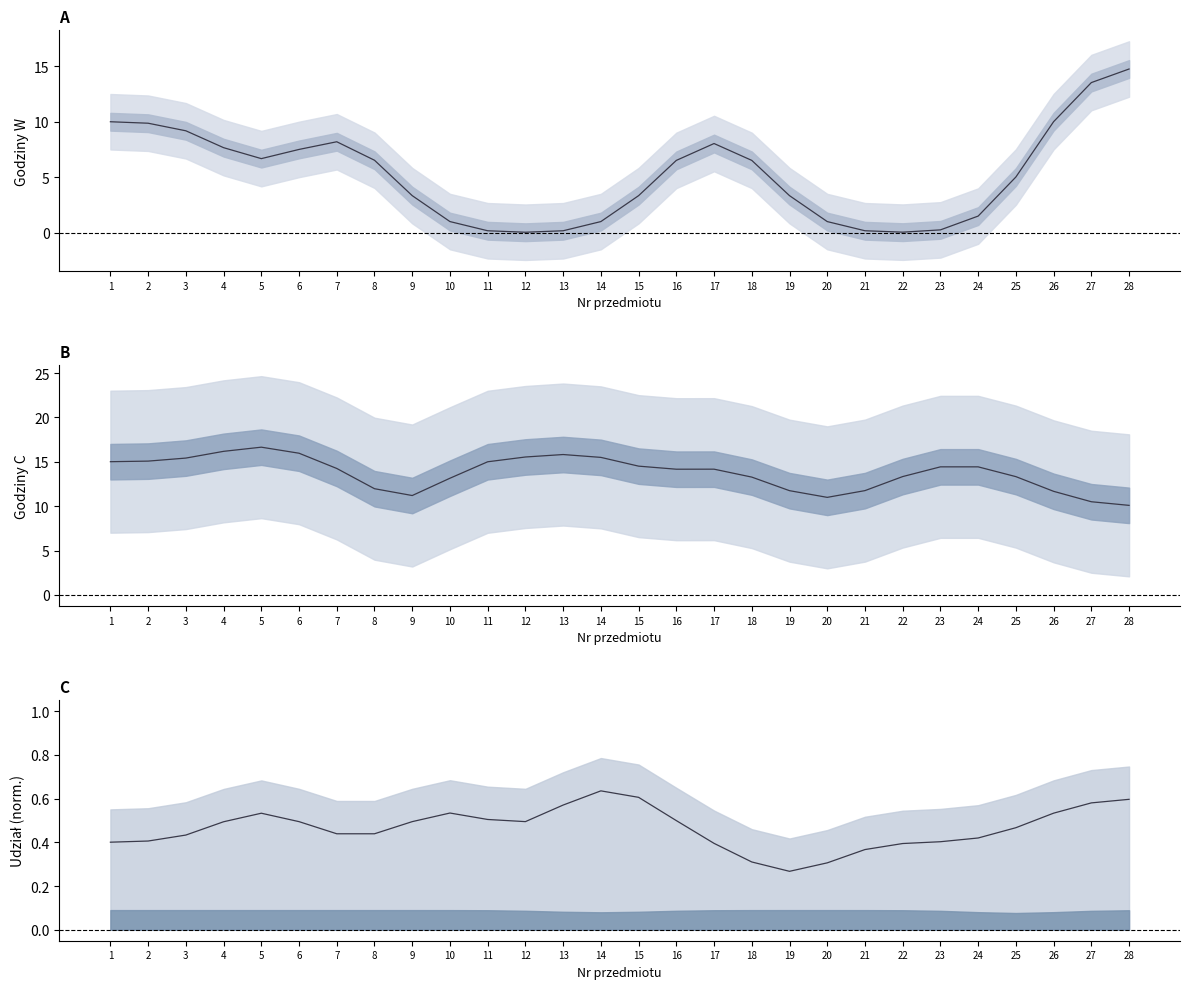

Which series has the largest total across all categories?

C (kont.) line